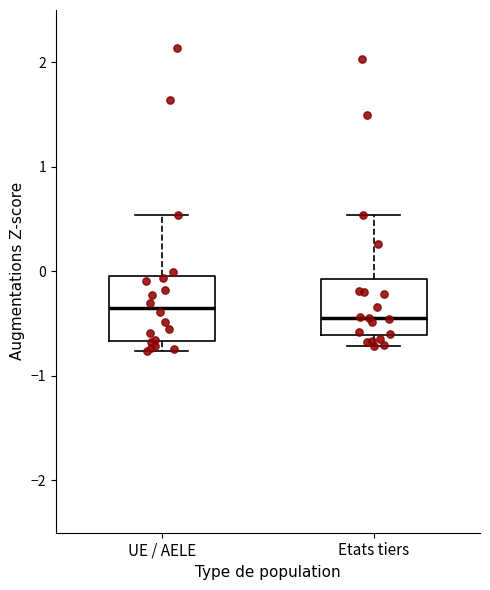

Reading left to right, transcribe this box plot: for each box, give where its median line is, the range the box spans, and where its two whiskers end, as read against the y-axis. The values are not printed on the chart, so give them approximately, as read against the axis.

UE / AELE: median -0.3, box -0.7 to 0.0, whiskers -0.8 to 0.5
Etats tiers: median -0.4, box -0.6 to -0.1, whiskers -0.7 to 0.5